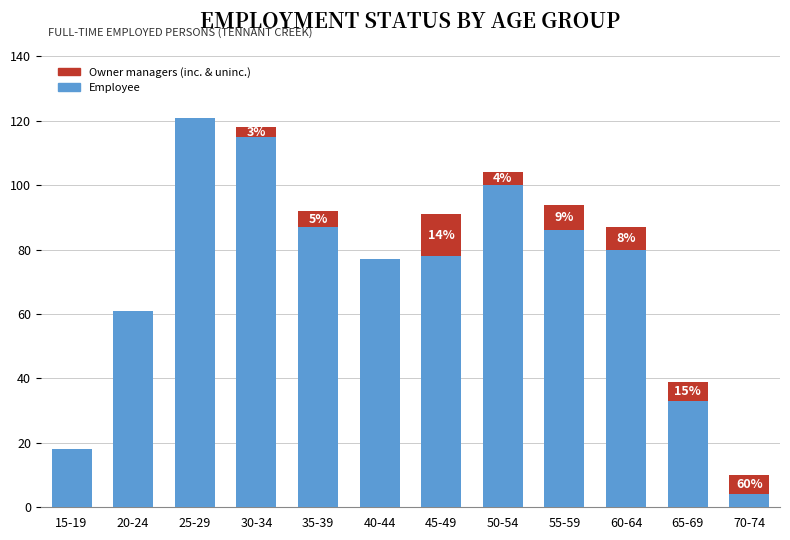

What is the total value across all series at 45-49?

91